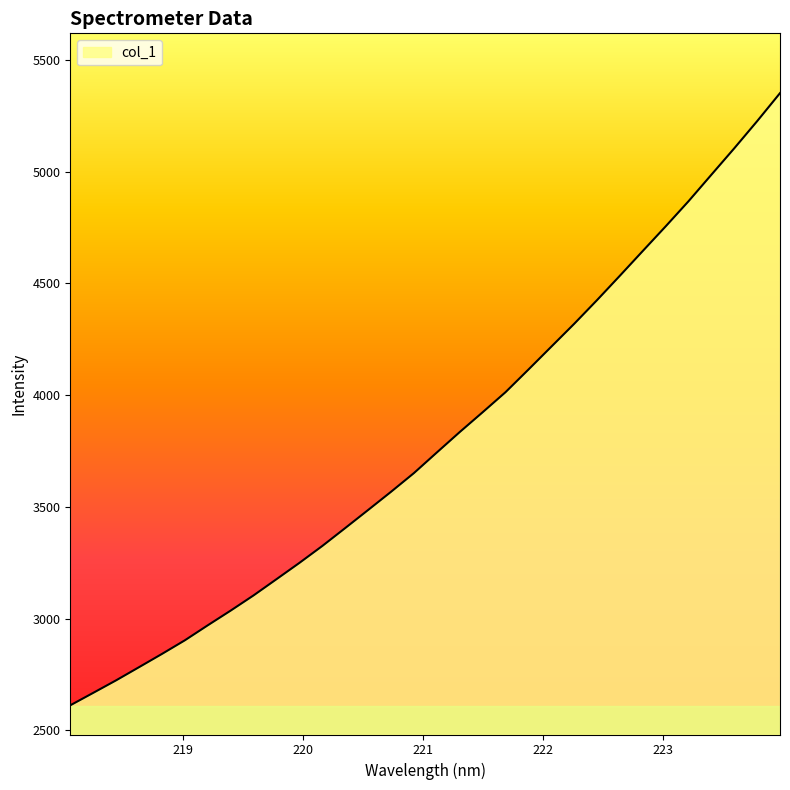

Does the chart display data point markers on the line(s)?

No